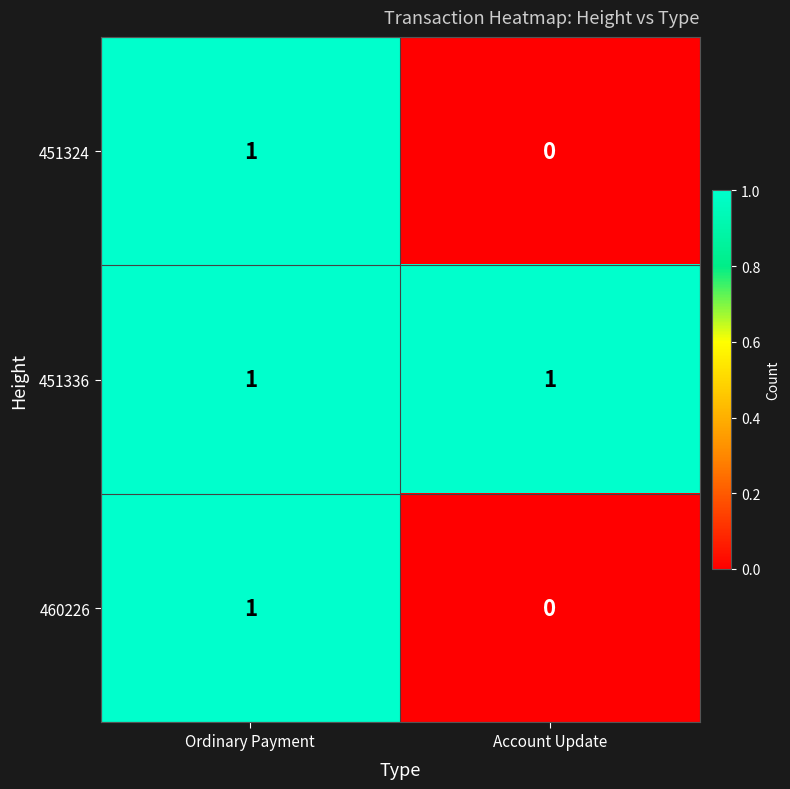

List the labels in order of 460226 value, smallest first.

Account Update, Ordinary Payment